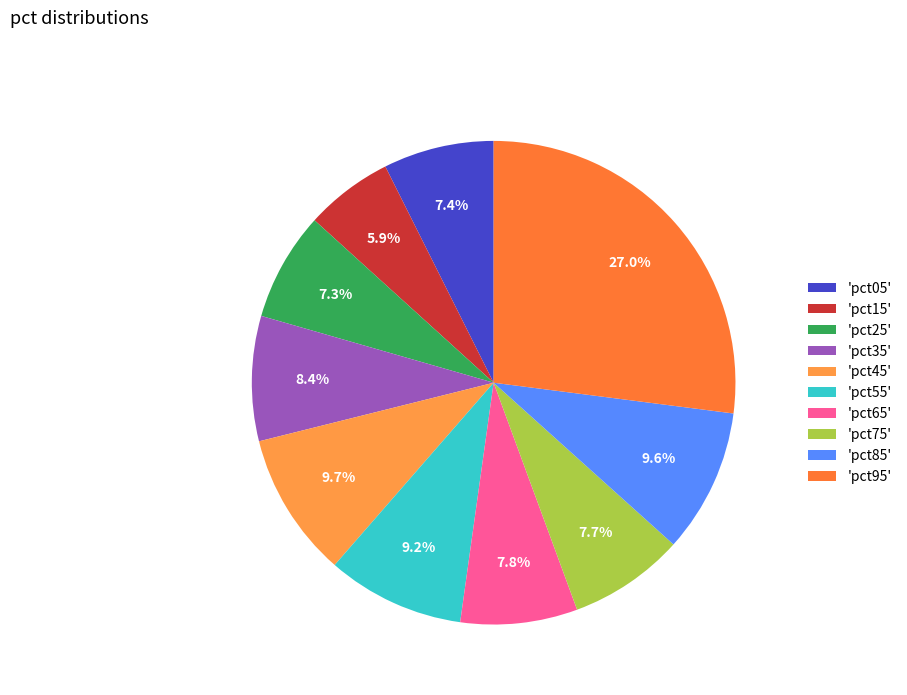

Is there a majority slice in this chart?

No